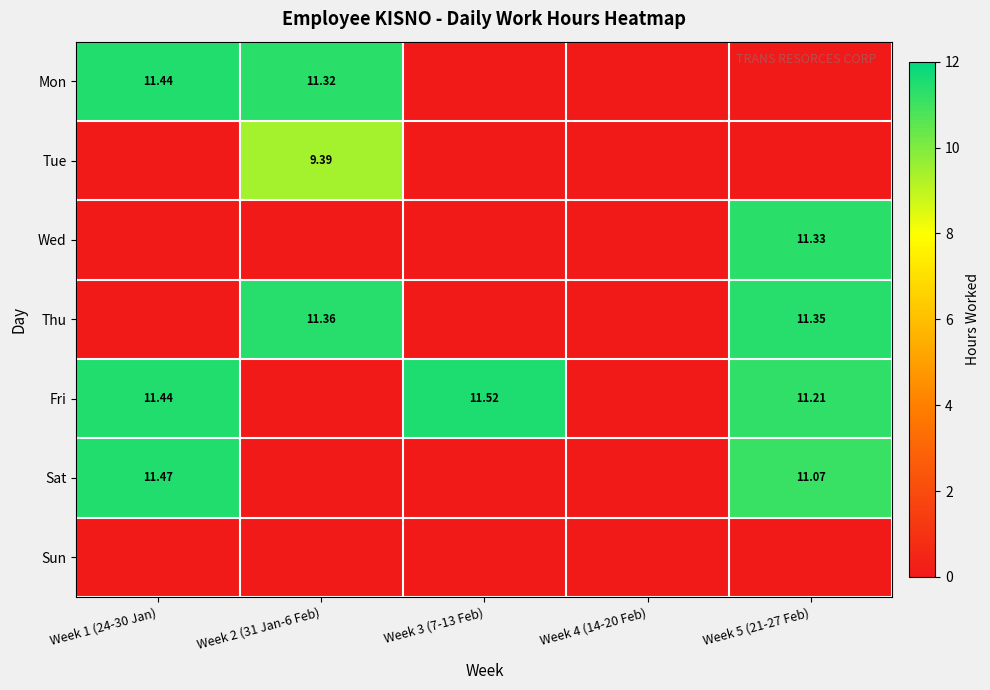

How many data points in Sat are above 0?

2